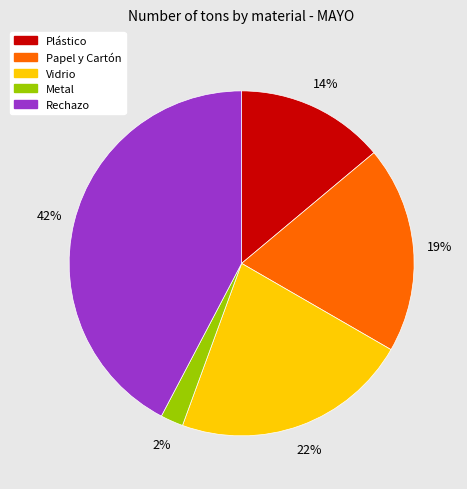

Does any single category account for the majority?

No